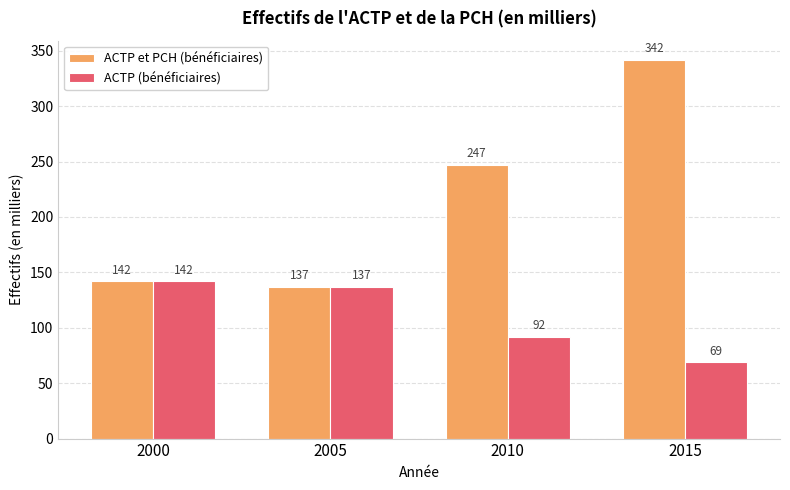

At how many categories does at least one series exceed 97?

4